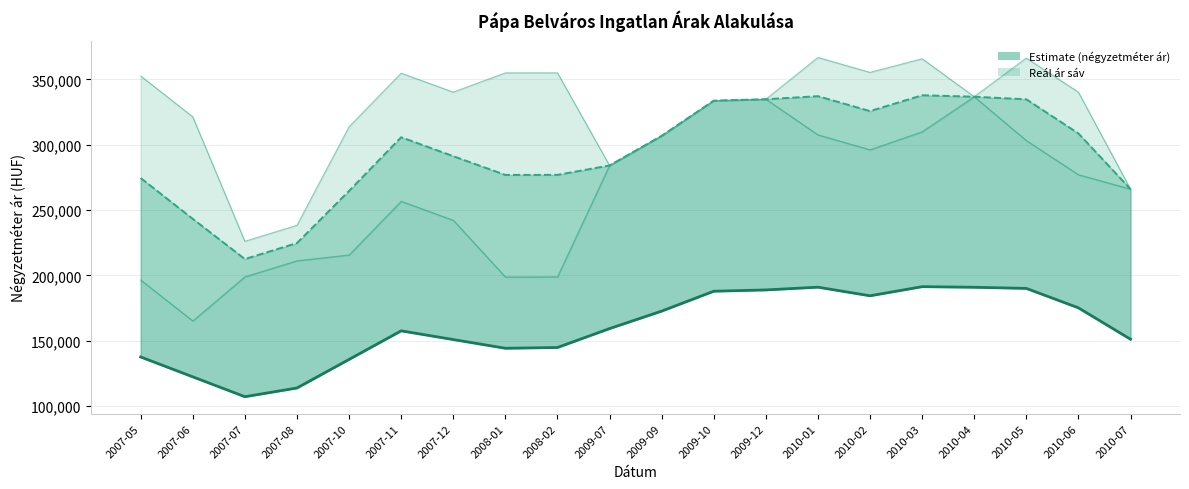

At which label does Szórás alsó határ reach its peak?

2010-04